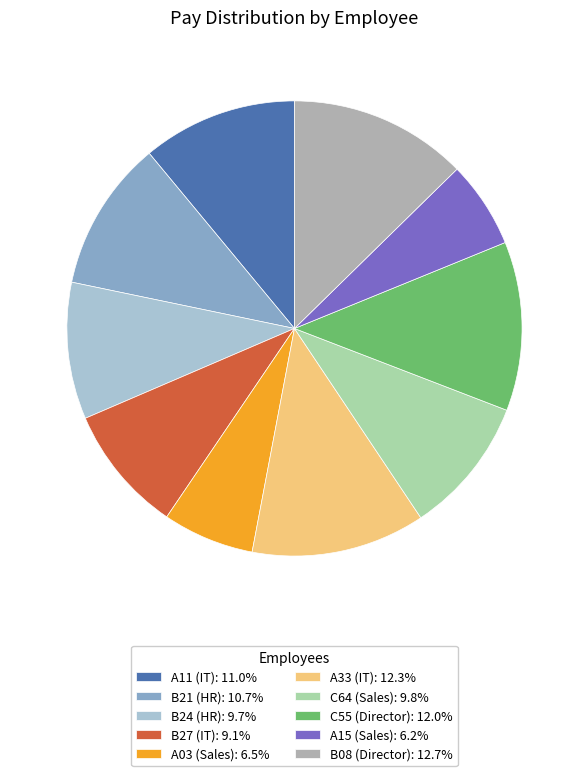

How many segments does this pie chart have?

10